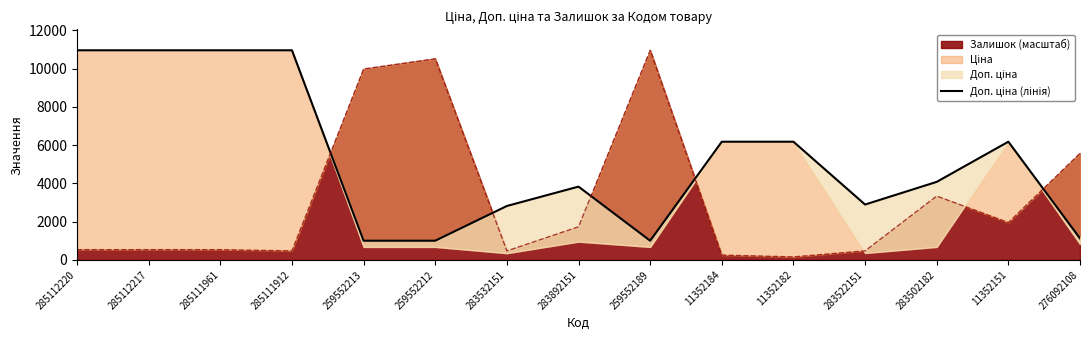

Is it true that Залишок (масштаб) equals 535.6 at 285112220?

True